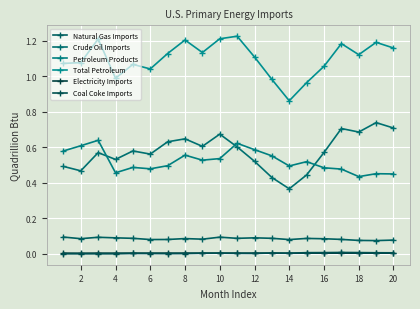

How many categories are shown in the chart?

20